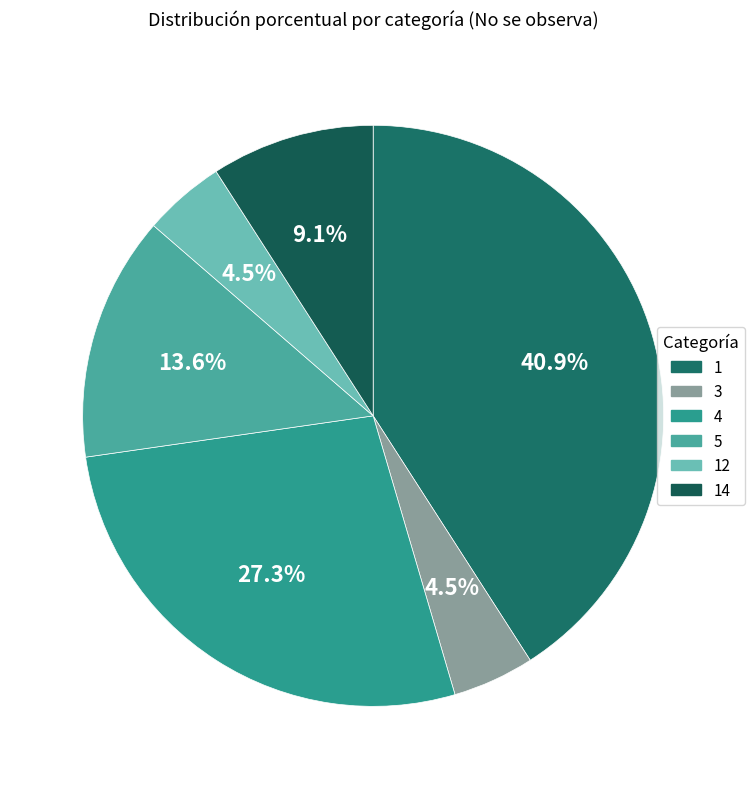

How many slices are in this pie chart?

6